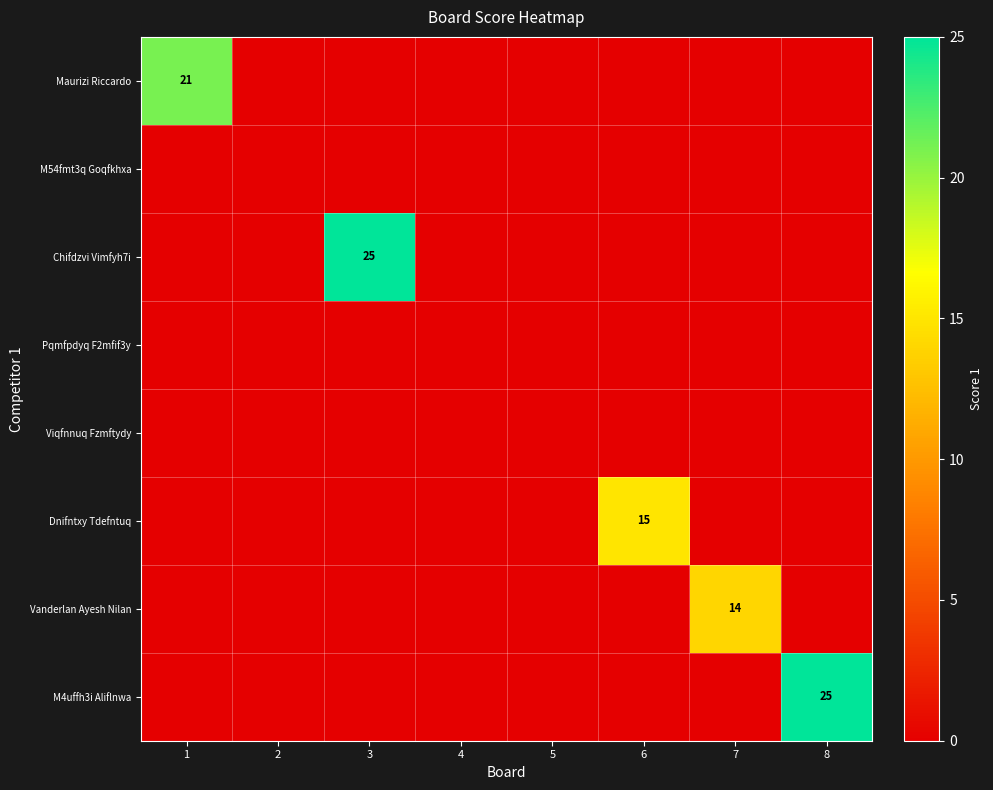

How many data points does each series have?

8